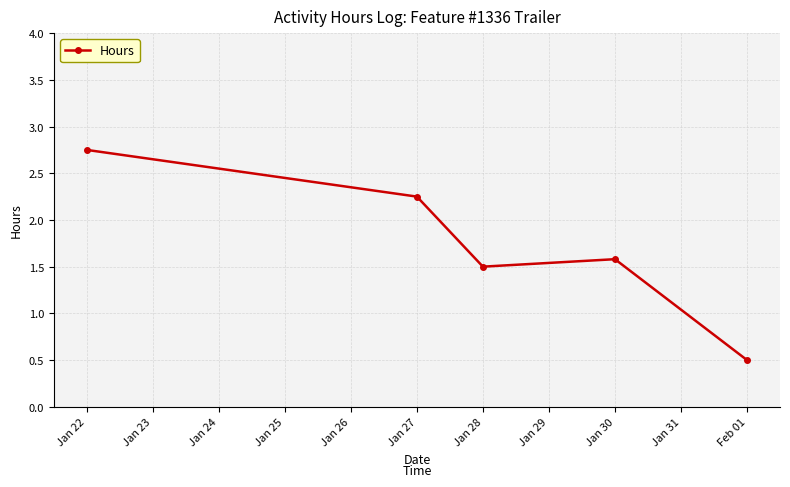

Where is the first local maximum?

Jan 30